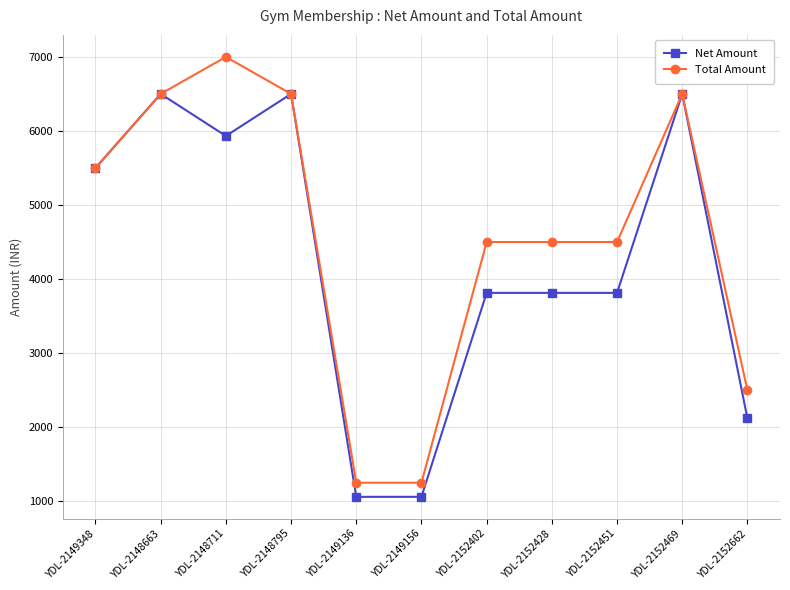

What is the label of the 9th point from the right?

YDL-2148711